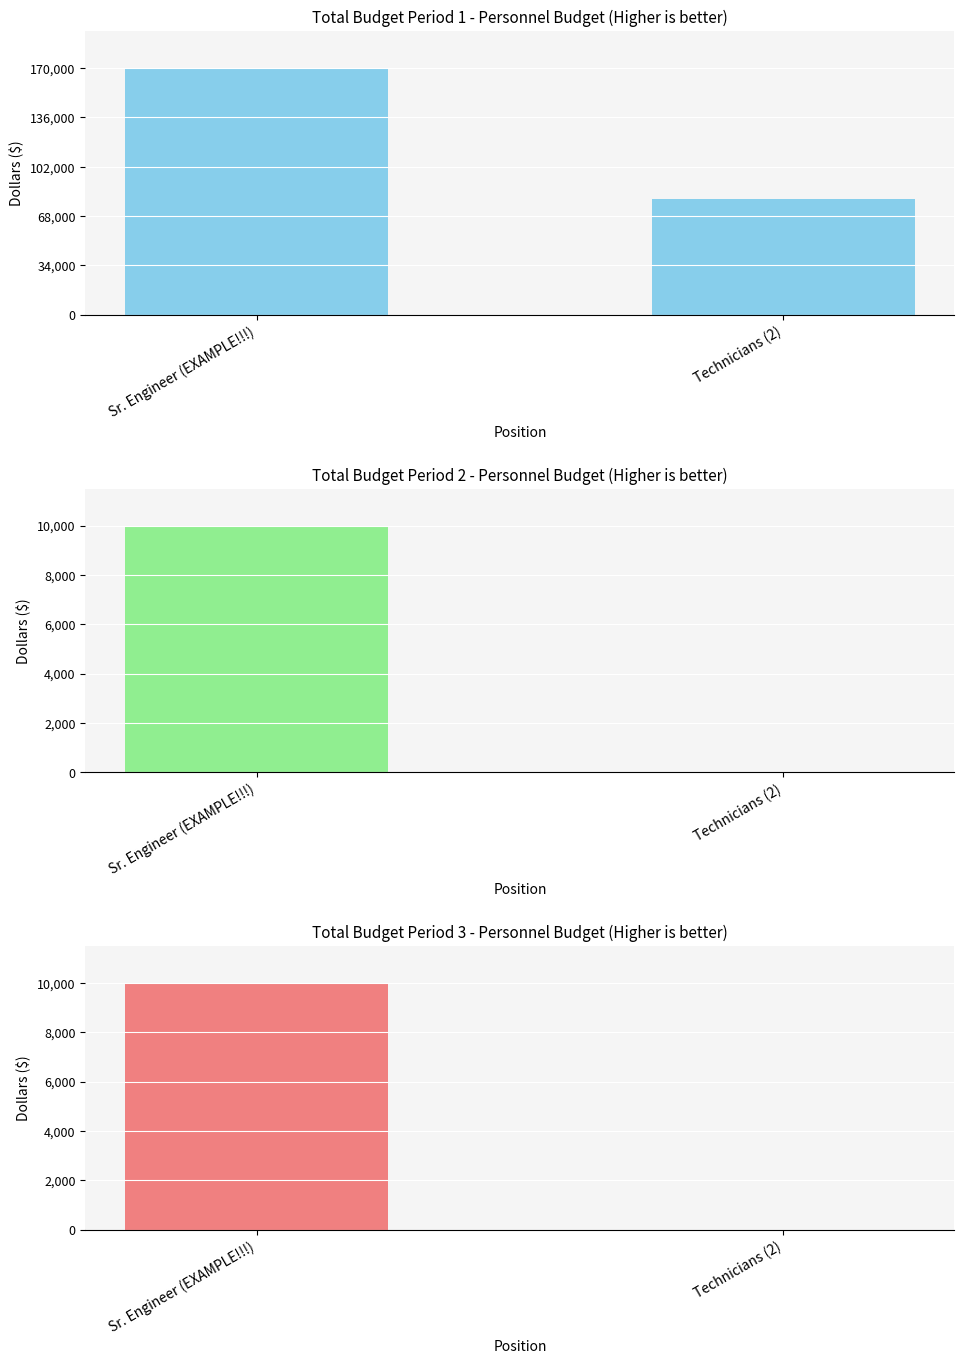

What is the label of the 2nd bar from the left?

Technicians (2)